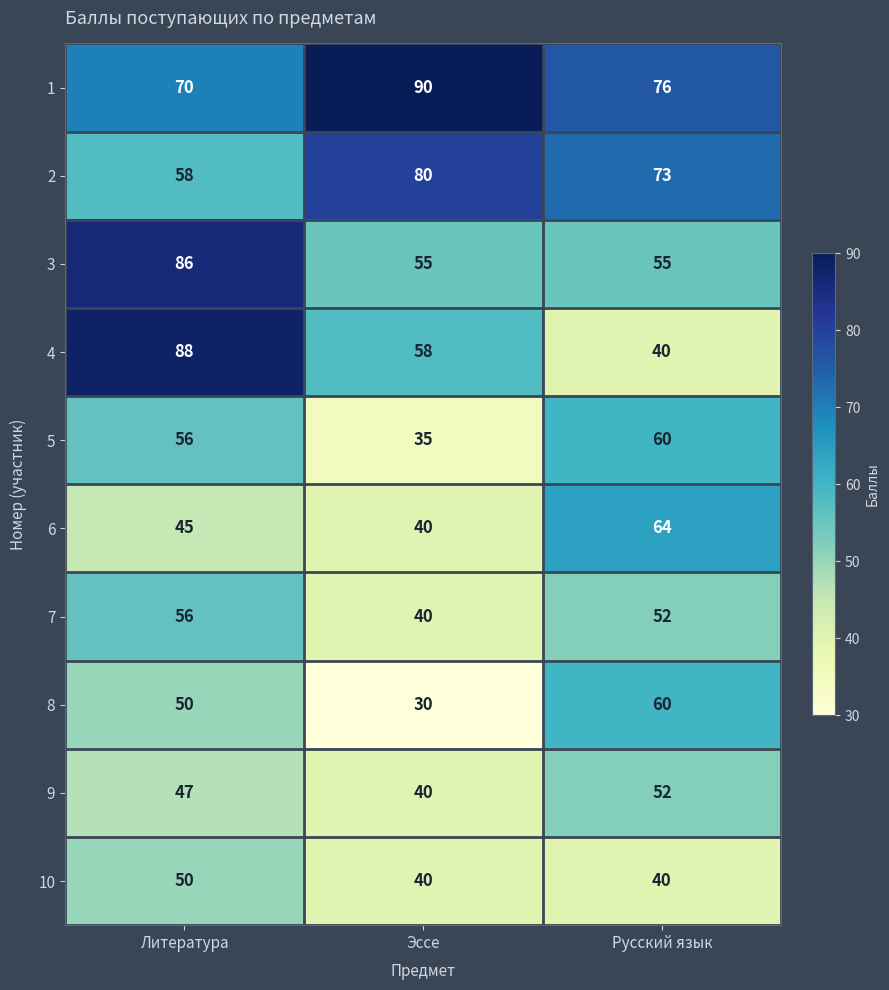

Count the number of data series in this chart.

10